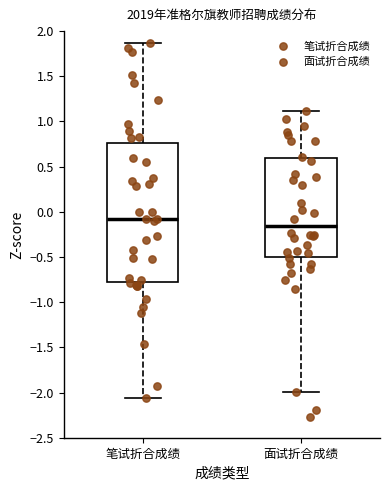

Where does the lower whisker of the box for 笔试折合成绩 end on the y-axis? The values are not printed on the chart, so give them approximately, as read against the axis.

-2.05